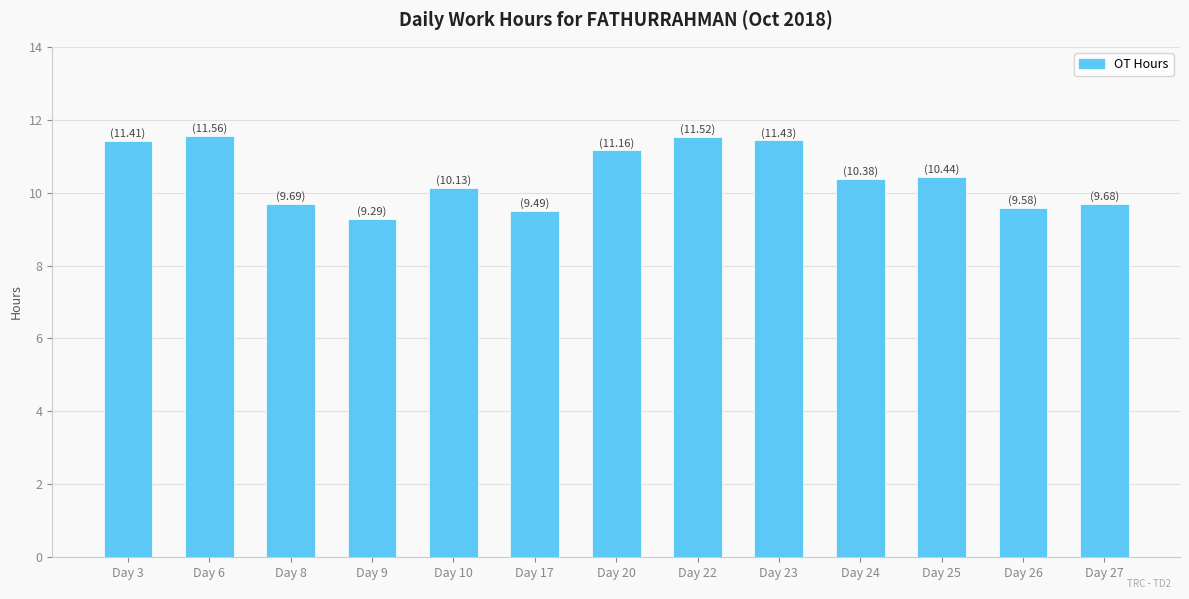

Where is the data nearest to the value 10?

Day 10